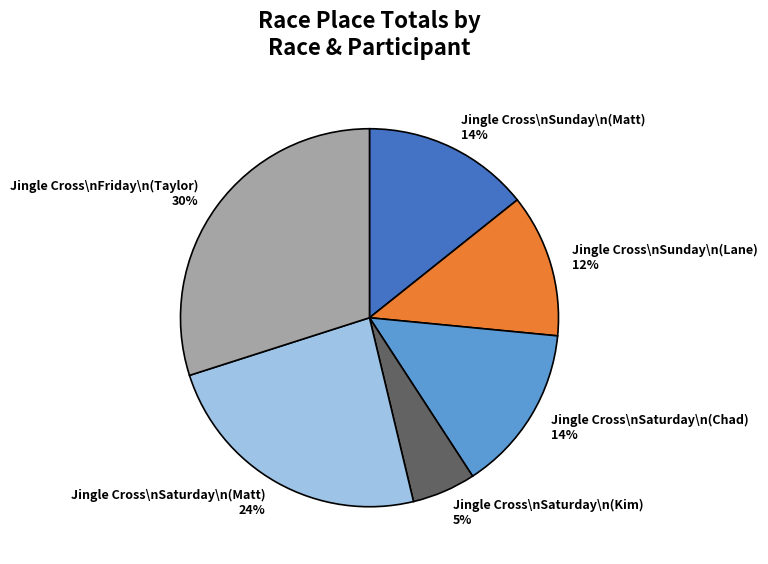

To the nearest percent, what percentage of the pie is Jingle Cross\nSaturday\n(Chad) 14%?

14%